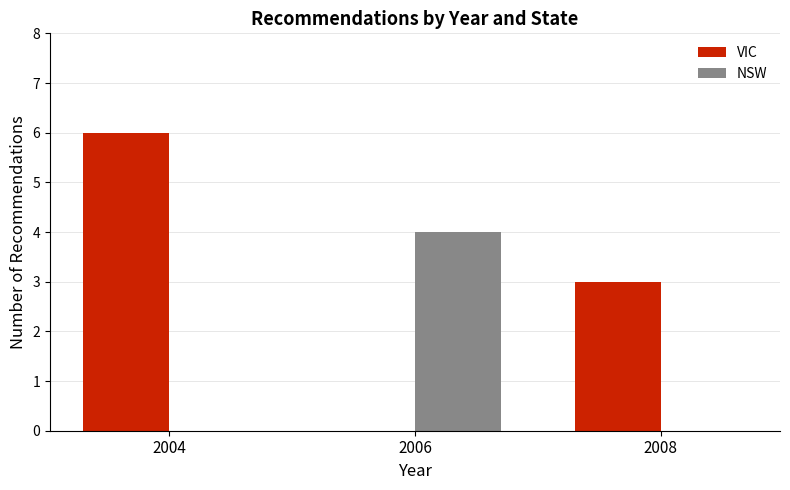

The VIC series shows 3 at 2008. True or false?

True